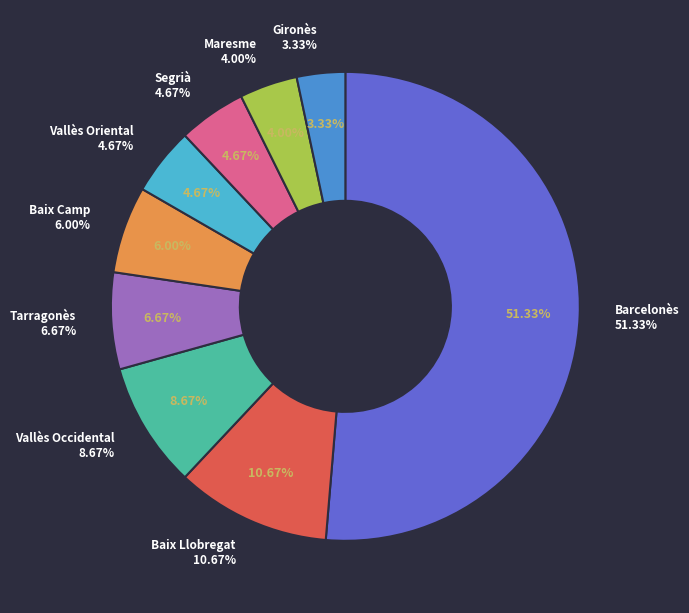

True or false: Maresme accounts for 4% of the total.

True